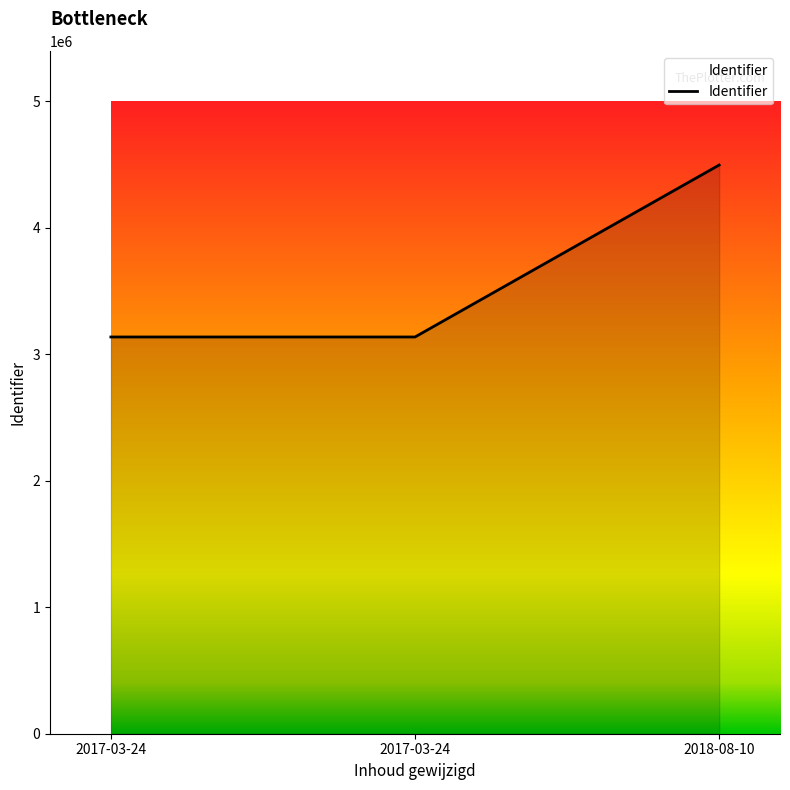

What is the maximum value shown in the chart?

4496885